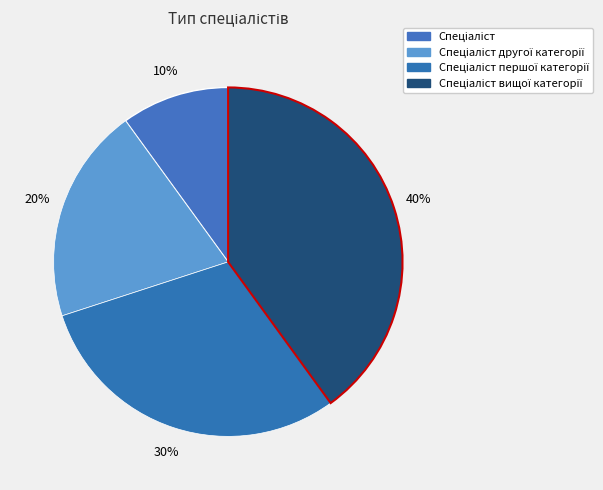

Rank the categories by value from lowest to highest.

Спеціаліст, Спеціаліст другої категорії, Спеціаліст першої категорії, Спеціаліст вищої категорії